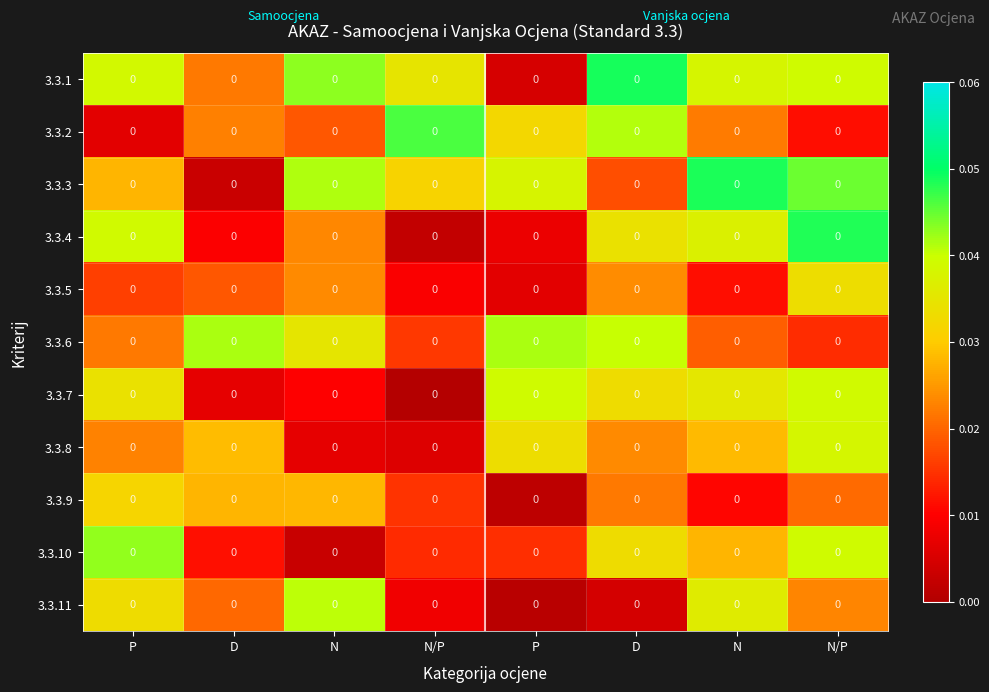

The 3.3.2 series shows 0.0 at P. True or false?

False